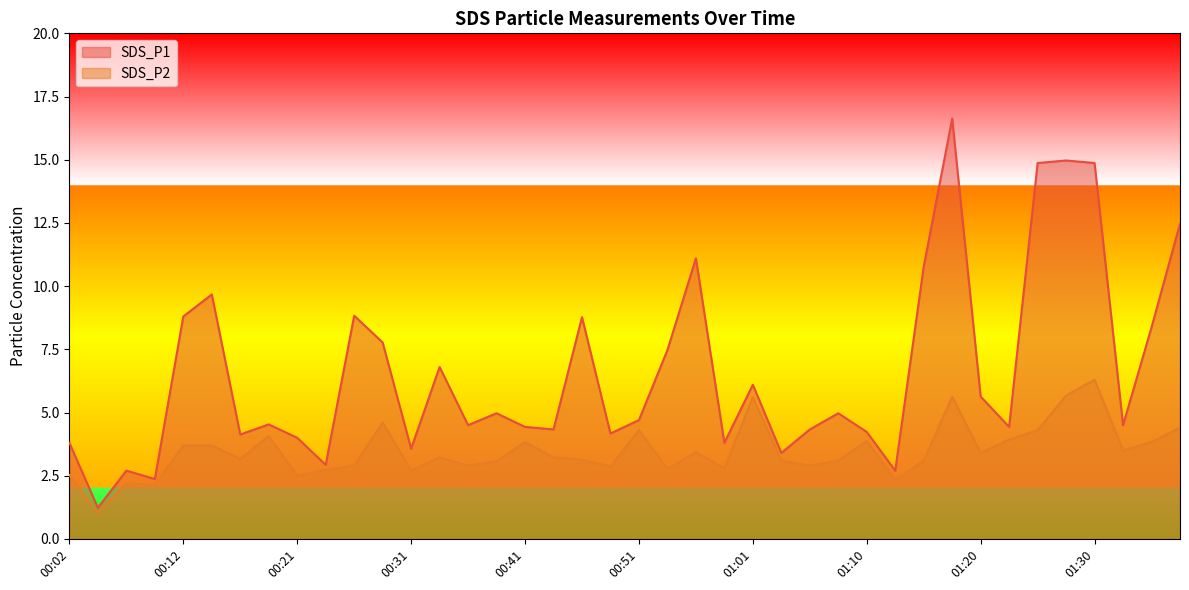

At how many categories does at least one series exceed 11?

6